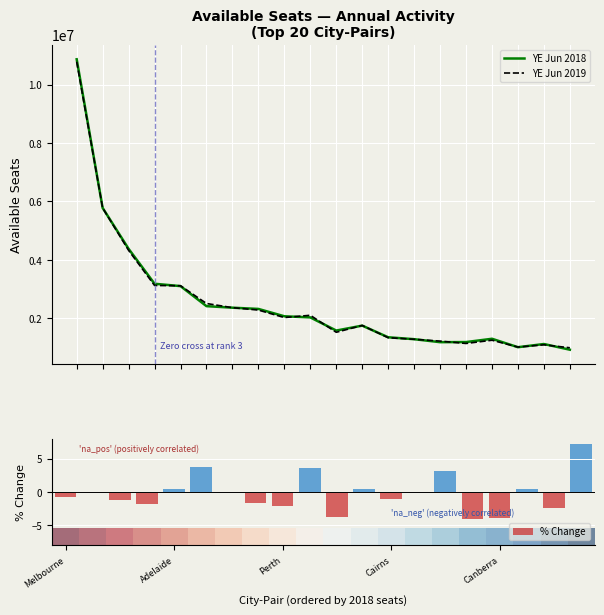

Which has a higher value, 8 or Perth?

Perth